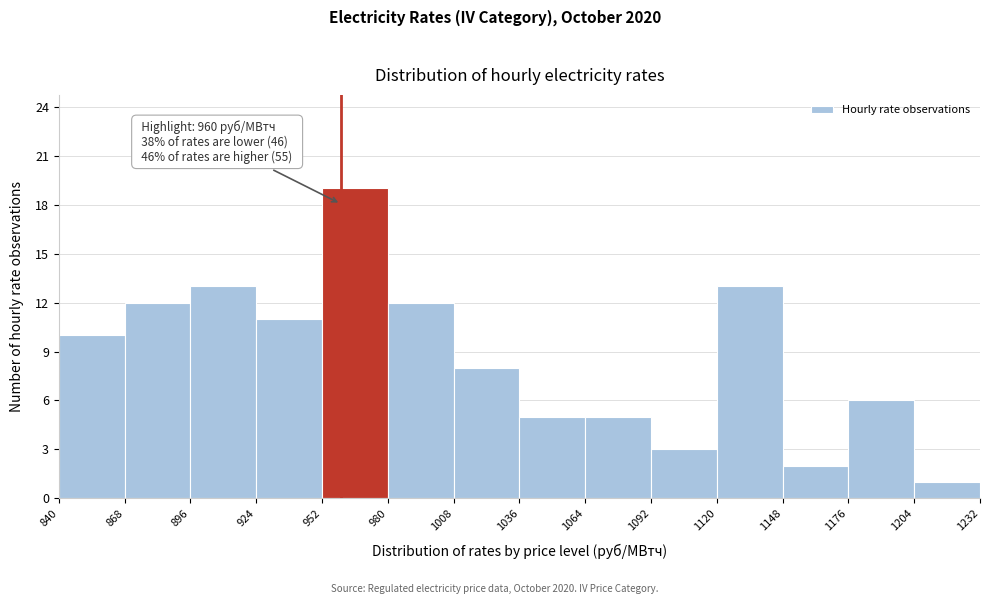

Over which range of the x-axis is the bar tallest?

952 to 980